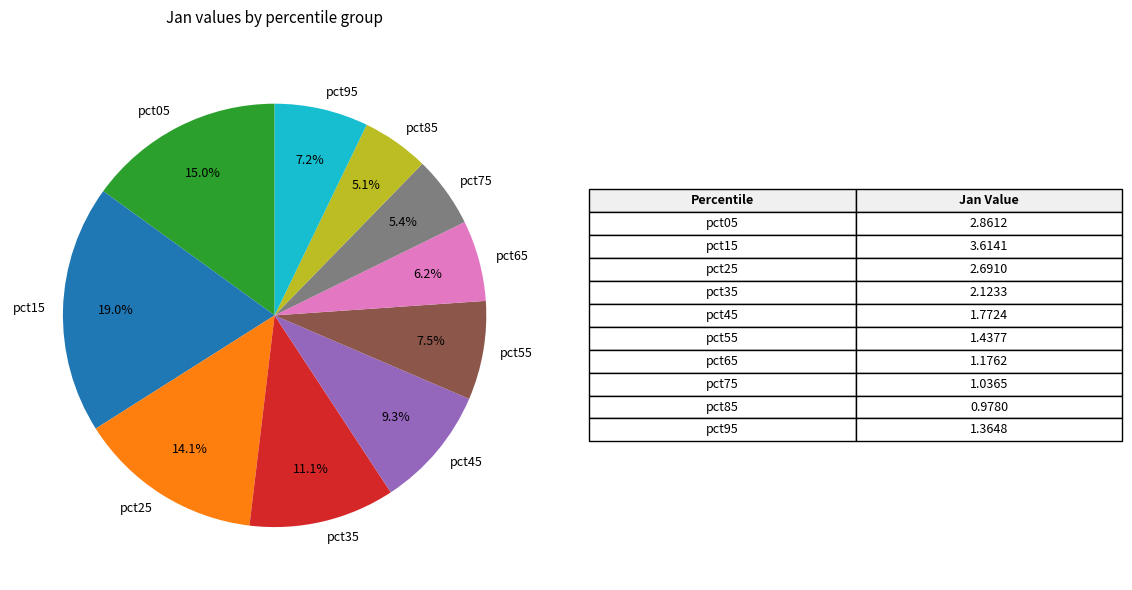

How many slices are in this pie chart?

10